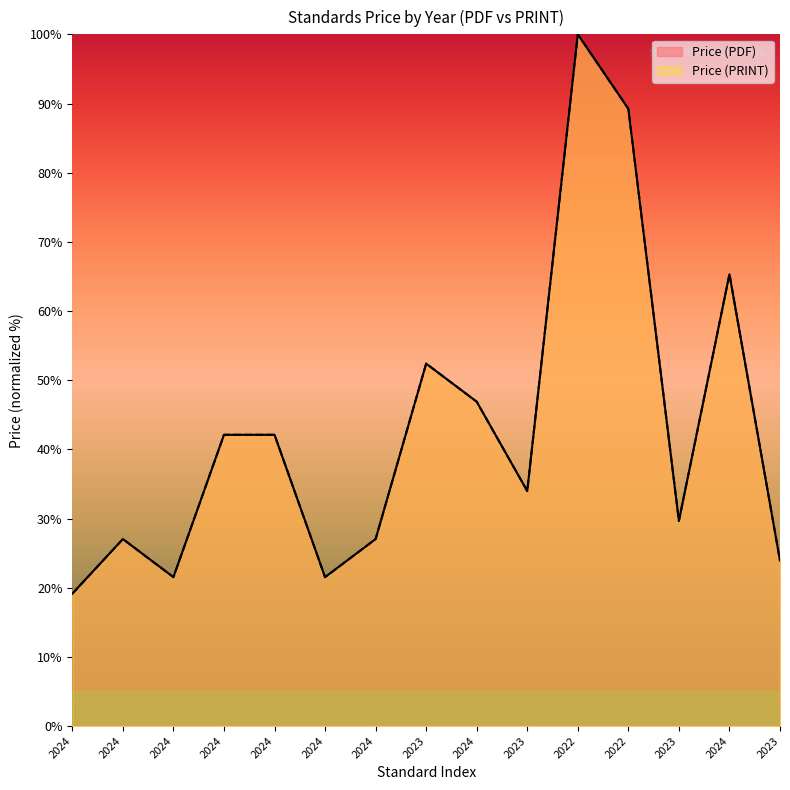

What value does the Price (PRINT) series have at 2022?

89.2